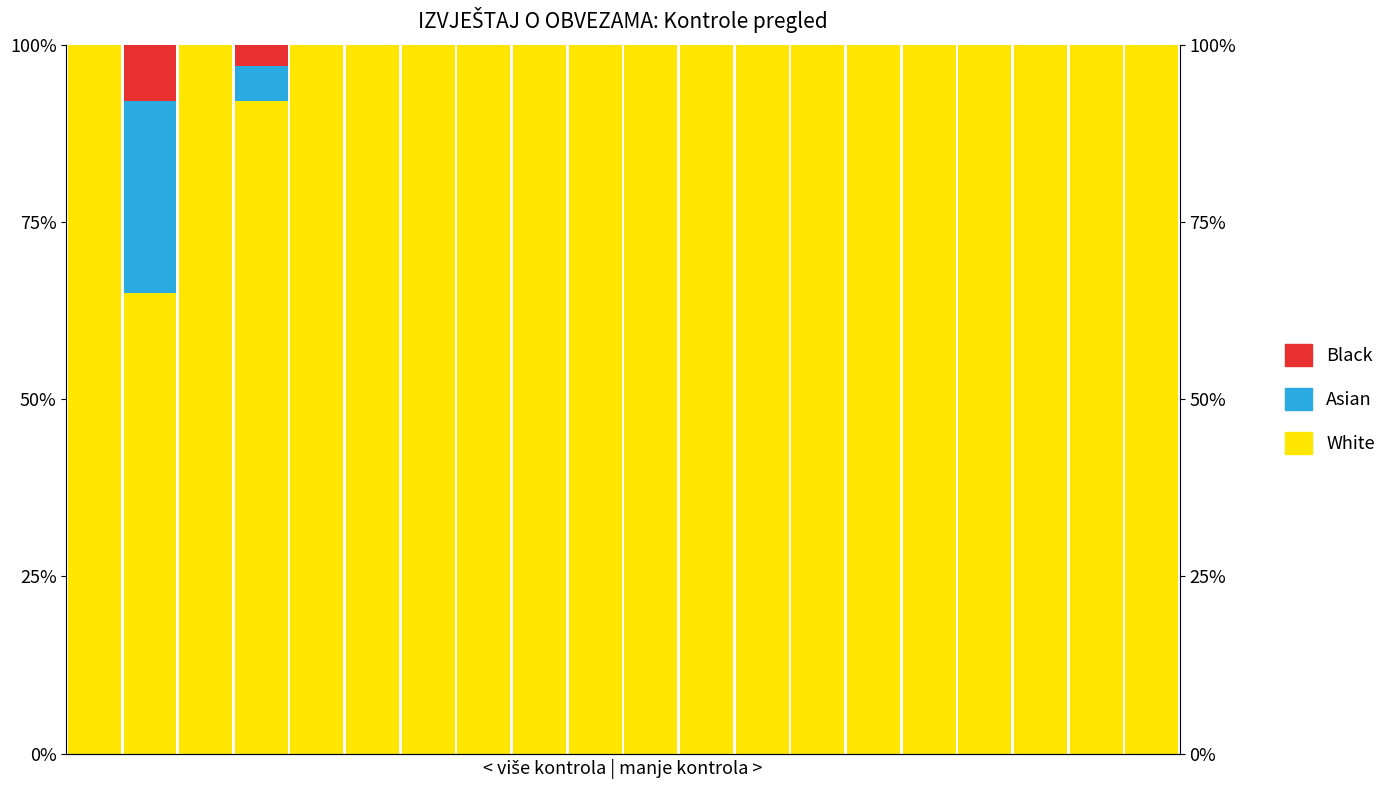

How many groups of bars are there?

20